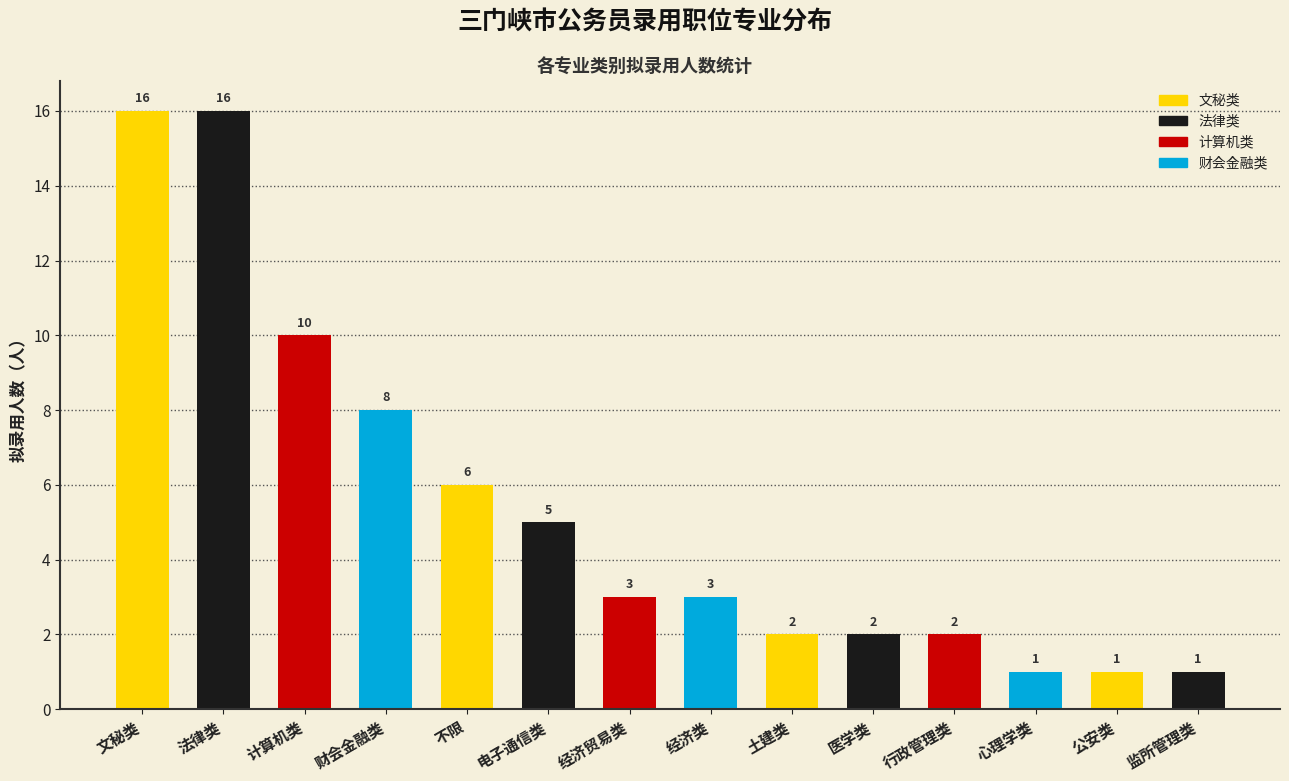

Reading left to right, list all the values displayed in this chart.

16	16	10	8	6	5	3	3	2	2	2	1	1	1